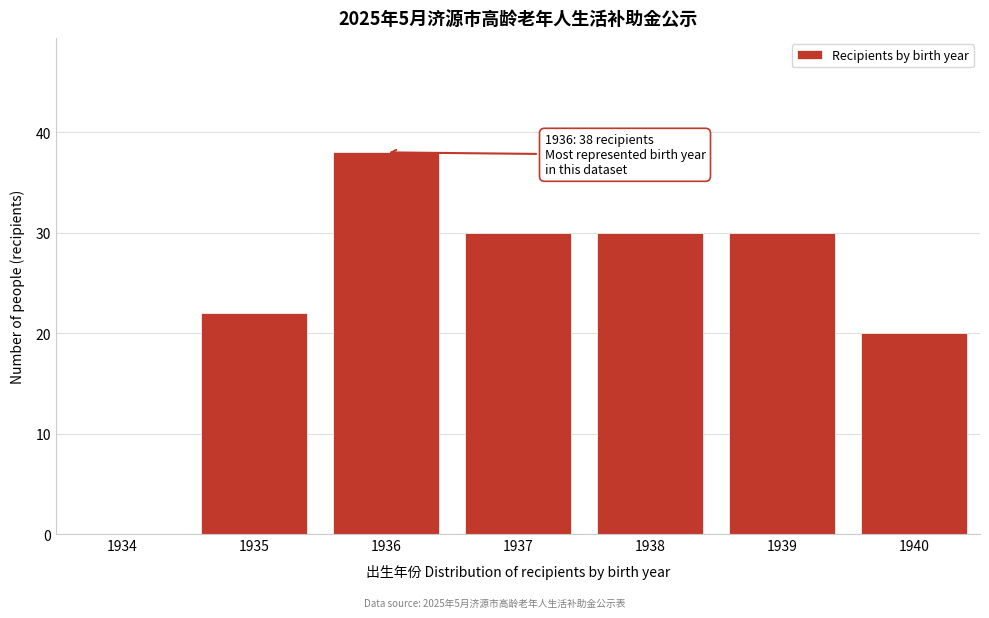

Reading left to right, transcribe all the data shown in this chart.

1934=0	1935=22	1936=38	1937=30	1938=30	1939=30	1940=20